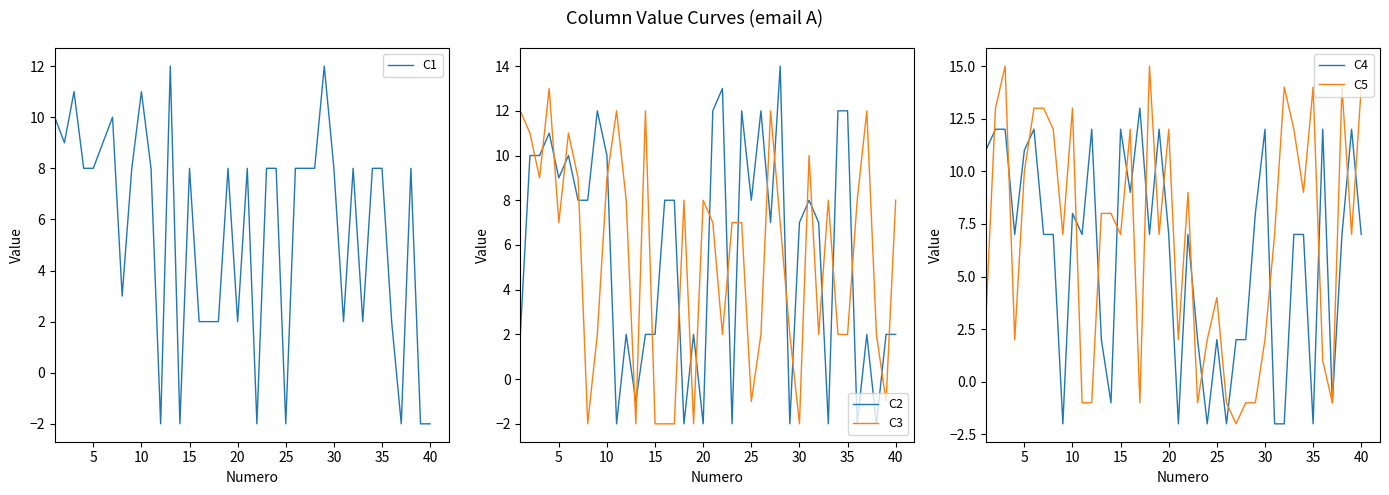

After their last crossing, which series has the higher values: C2 or C3?

C3